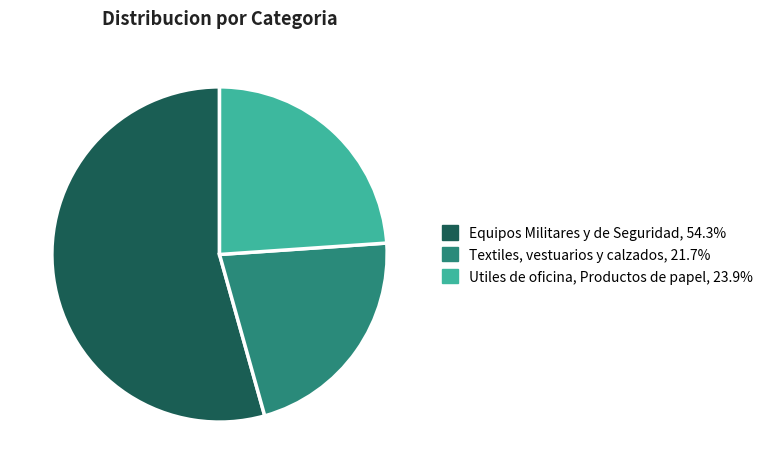

The Textiles, vestuarios y calzados slice represents 8% of the pie. True or false?

False